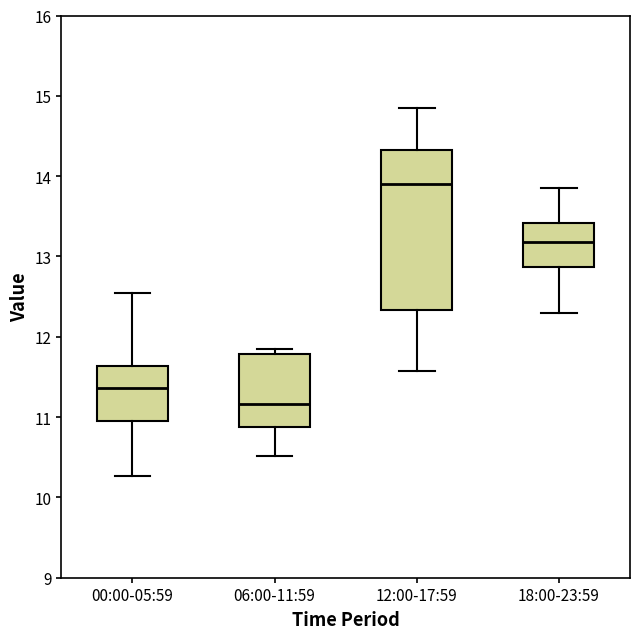

Which box has the highest median line?

12:00-17:59